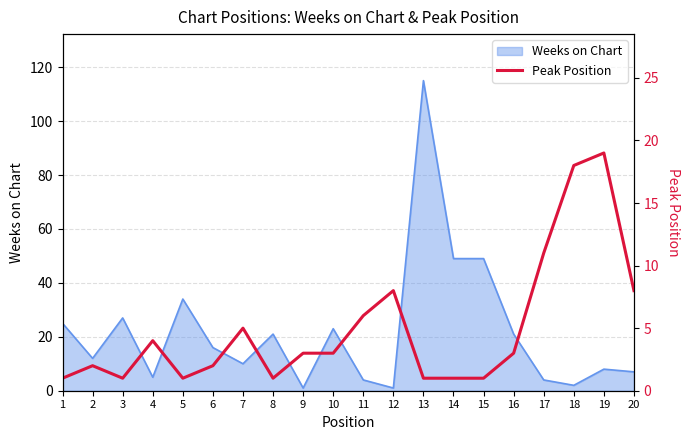

At which label does Weeks on Chart reach its peak?

13